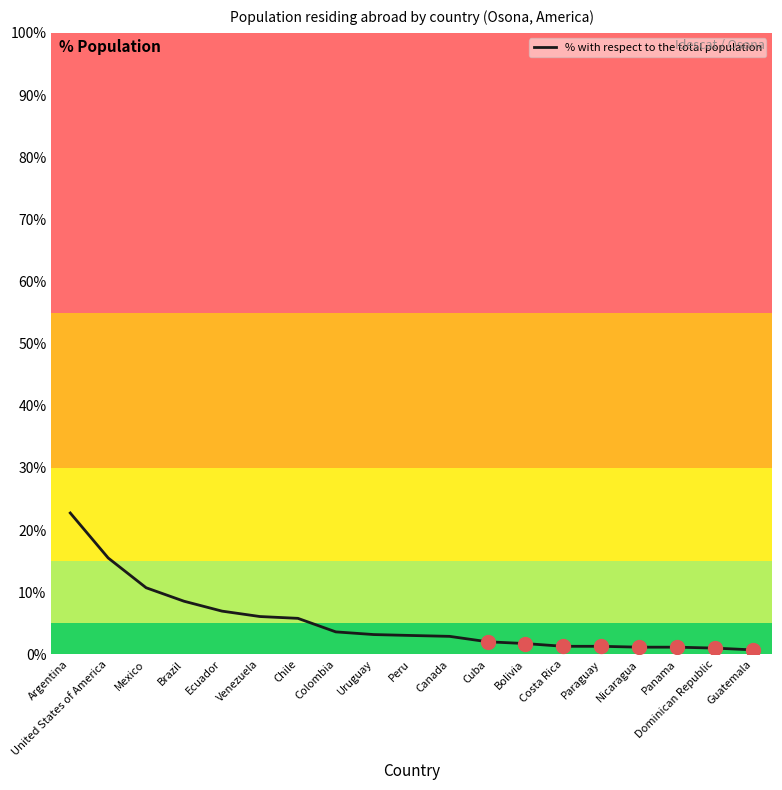

What is the sum of the values at Guatemala and Colombia?

4.3